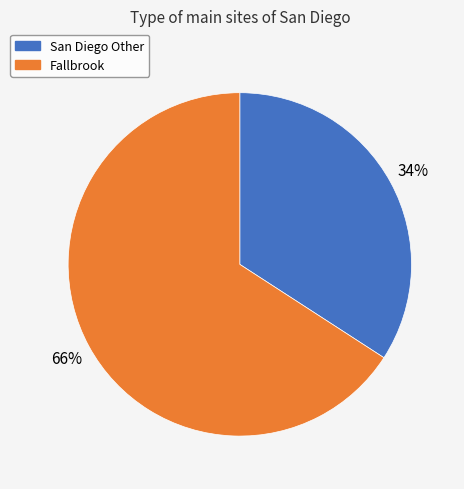

Which slice is the smallest?

San Diego Other